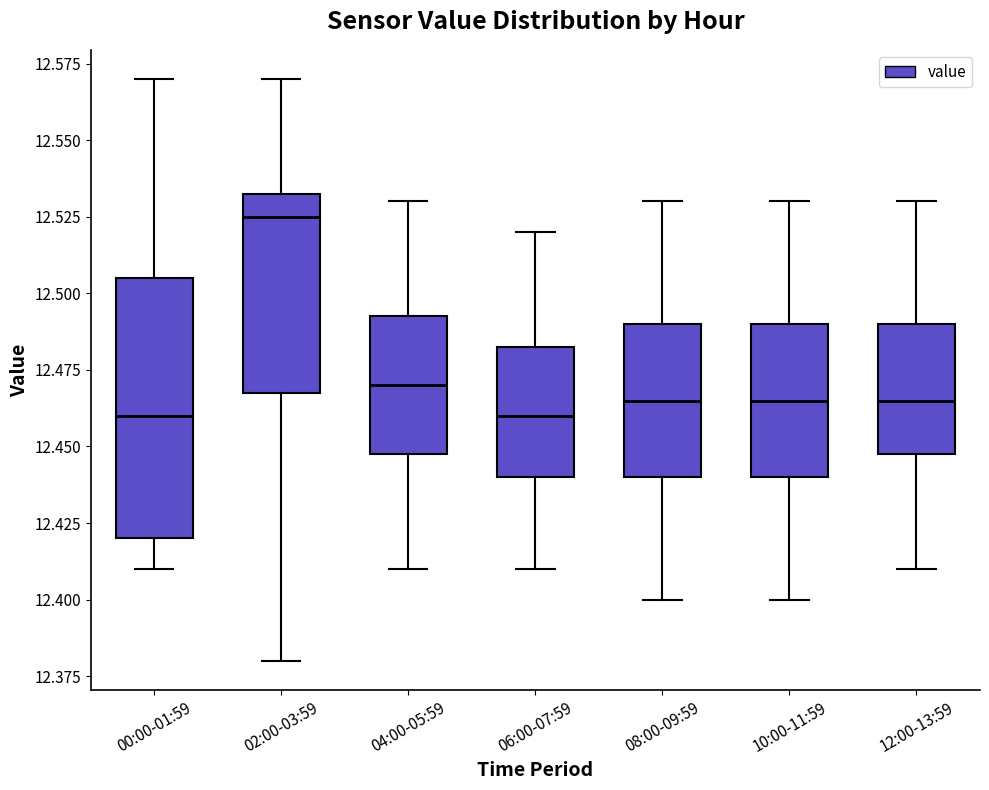

Comparing the boxes themselves (not the whiskers), which one is the tallest?

00:00-01:59